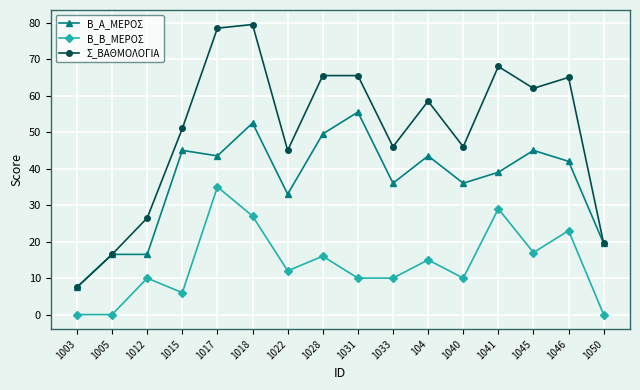

At which label is Β_Α_ΜΕΡΟΣ closest to 31?

1022